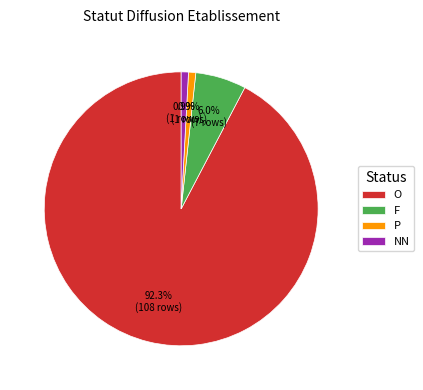

How many segments does this pie chart have?

4